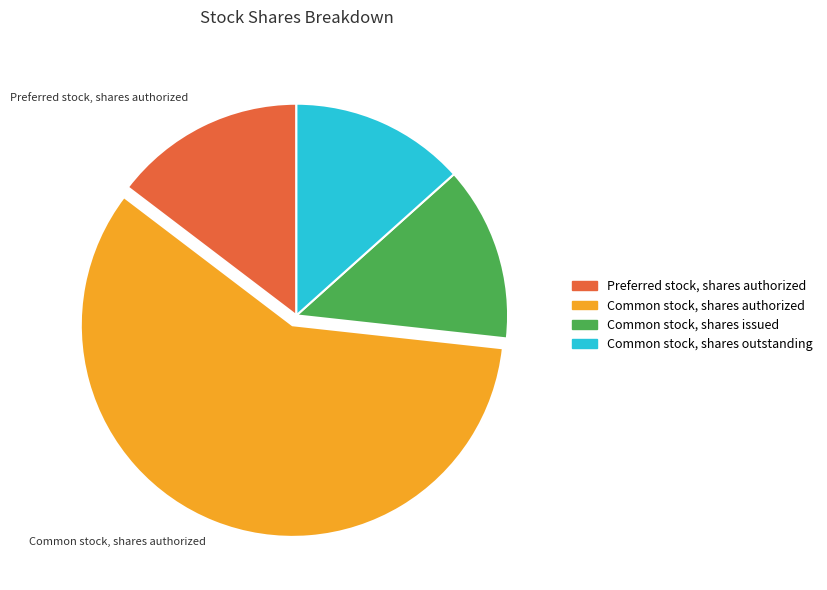

Is it true that Common stock, shares outstanding is 13% of the pie?

True